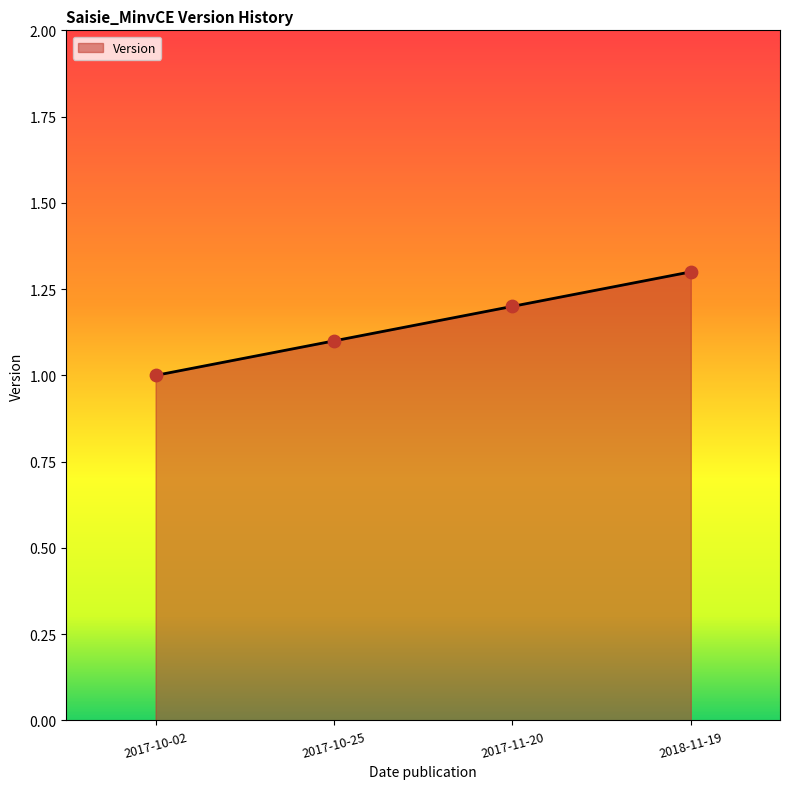

What is the change in value from 2017-10-25 to 2018-11-19?

+0.2